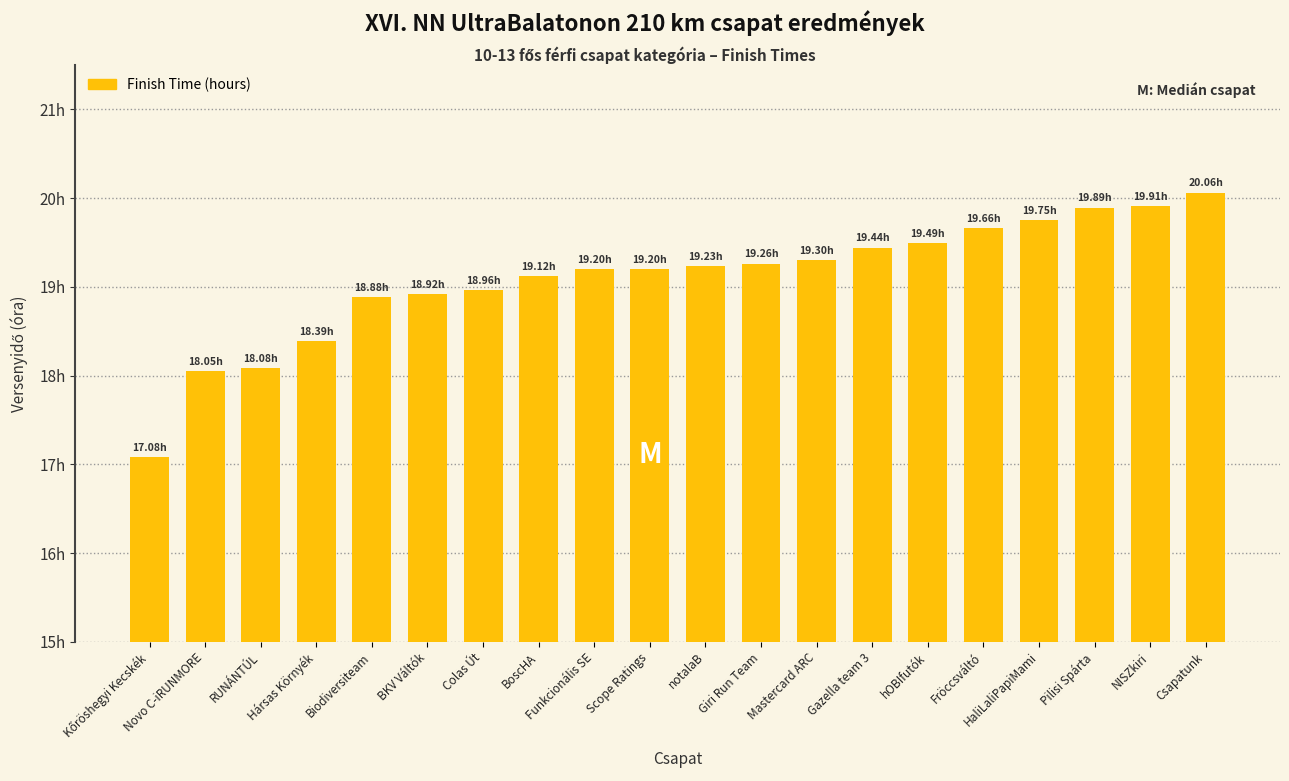

What is the maximum value shown in the chart?

20.1